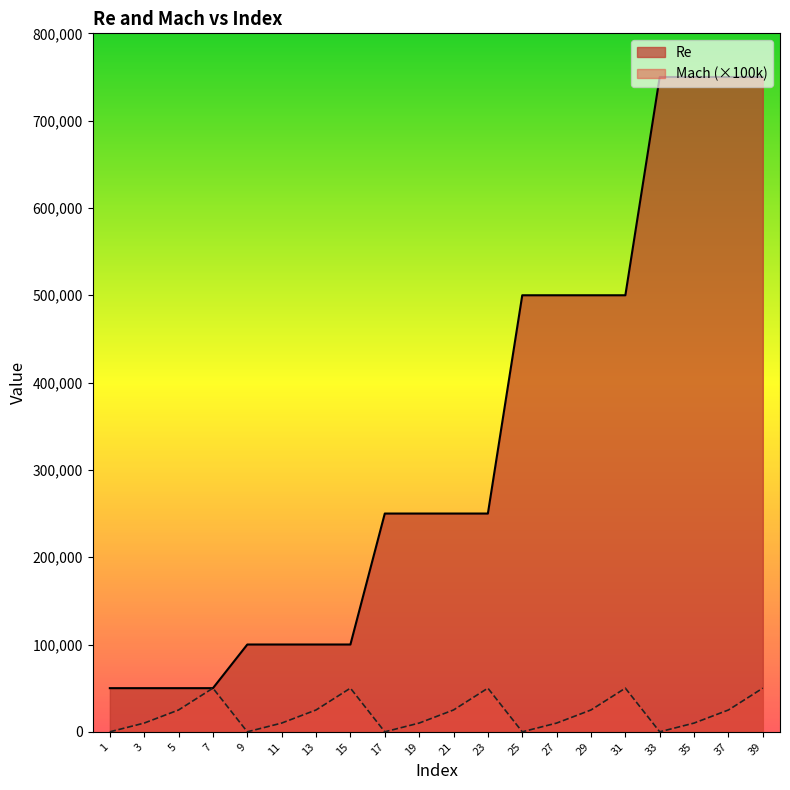

True or false: Re and Mach intersect in this chart.

False